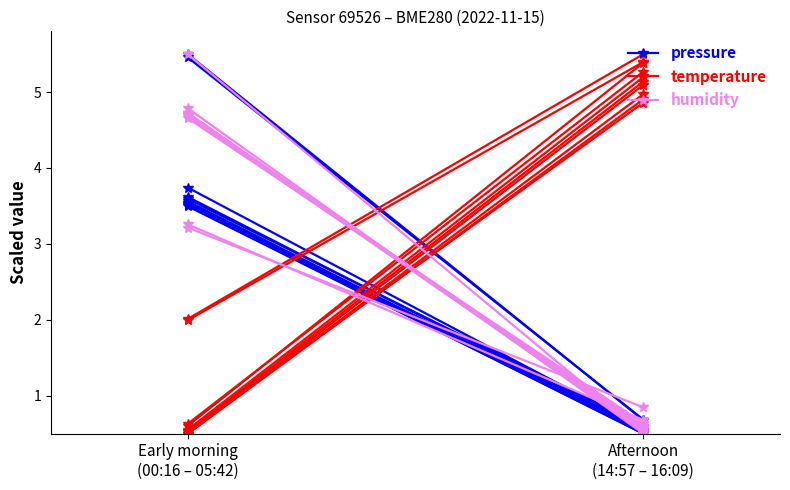

List the series in order of their peak value, highest first.

pressure, temperature, humidity